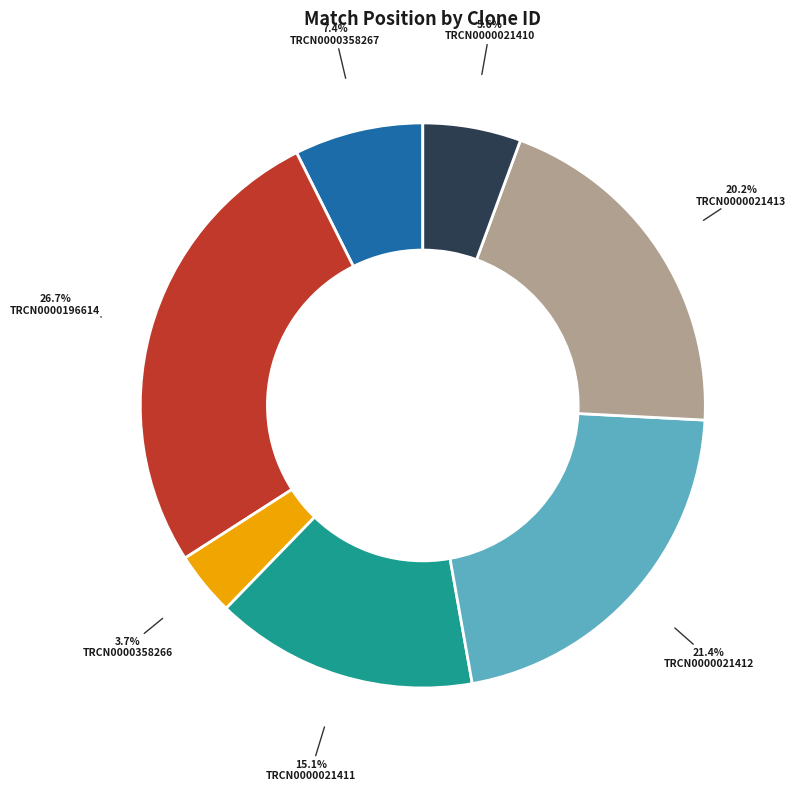

Is it true that TRCN0000021410 is 6% of the pie?

True